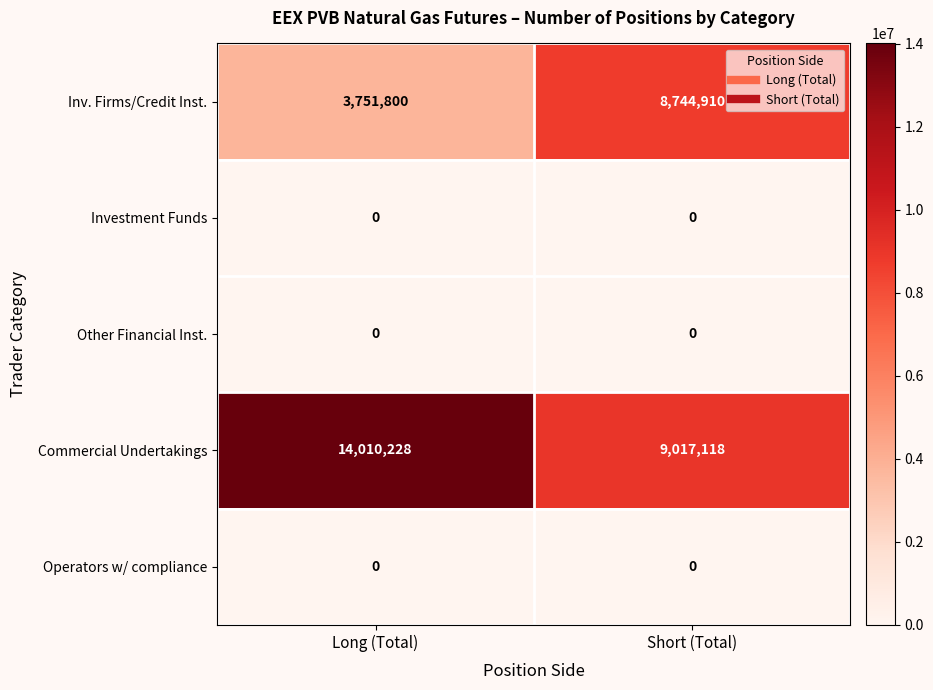

What is the difference between the highest and lowest values at Long (Total)?

14010228